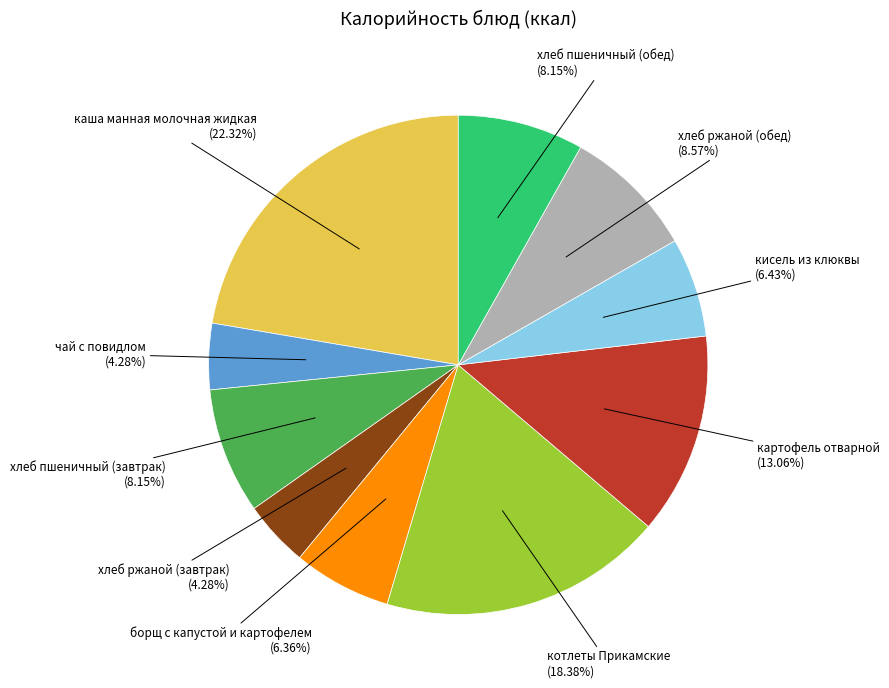

Is there a majority slice in this chart?

No